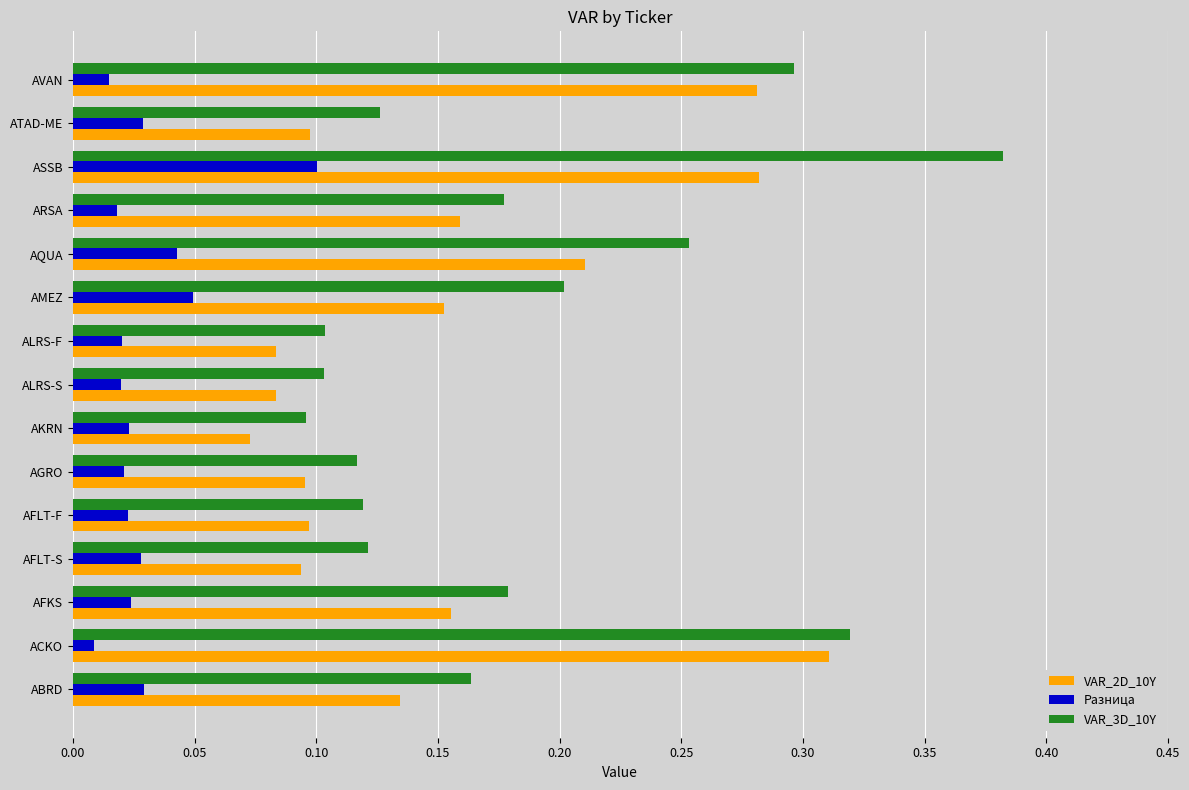

Which label corresponds to the largest value in the chart?

ASSB